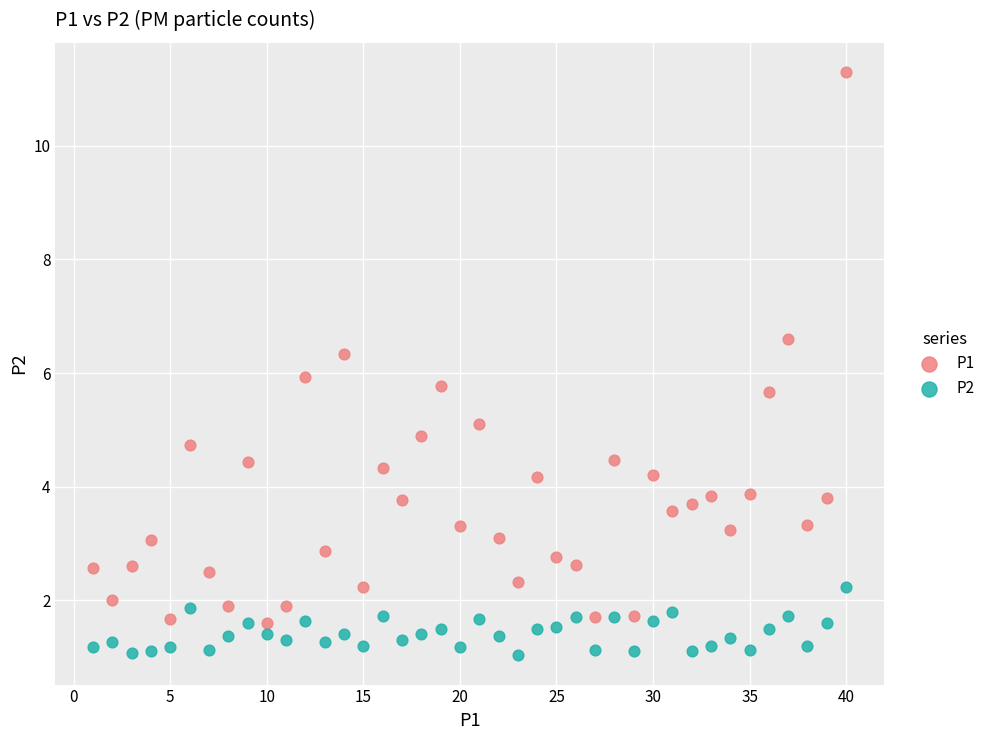

Which series contains the highest Y value?

P1